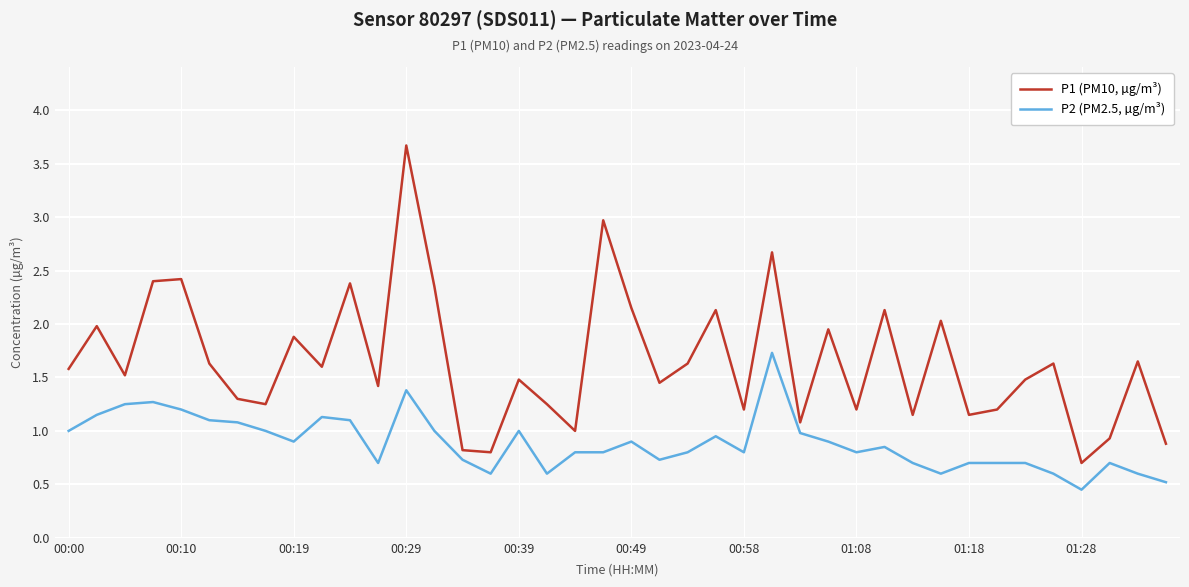

Which series has the largest range (max minus min)?

P1 (PM10, µg/m³)